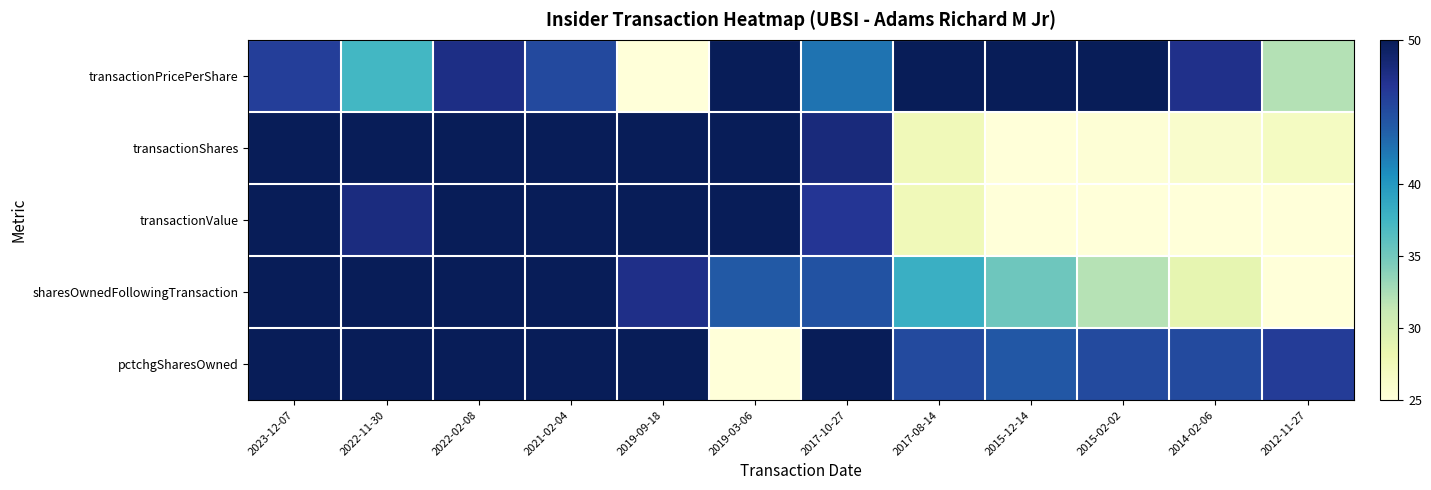

Count the number of categories in the chart.

12